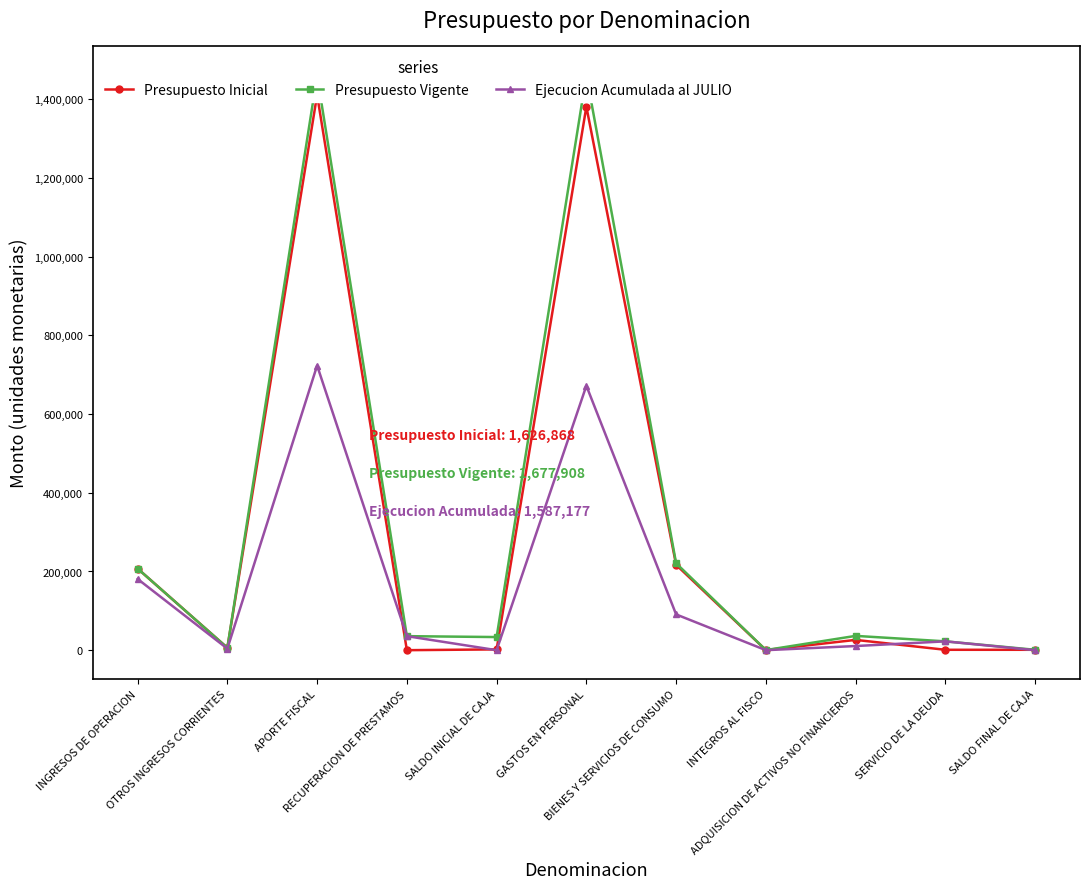

What is the total value across all series at SERVICIO DE LA DEUDA?

45886